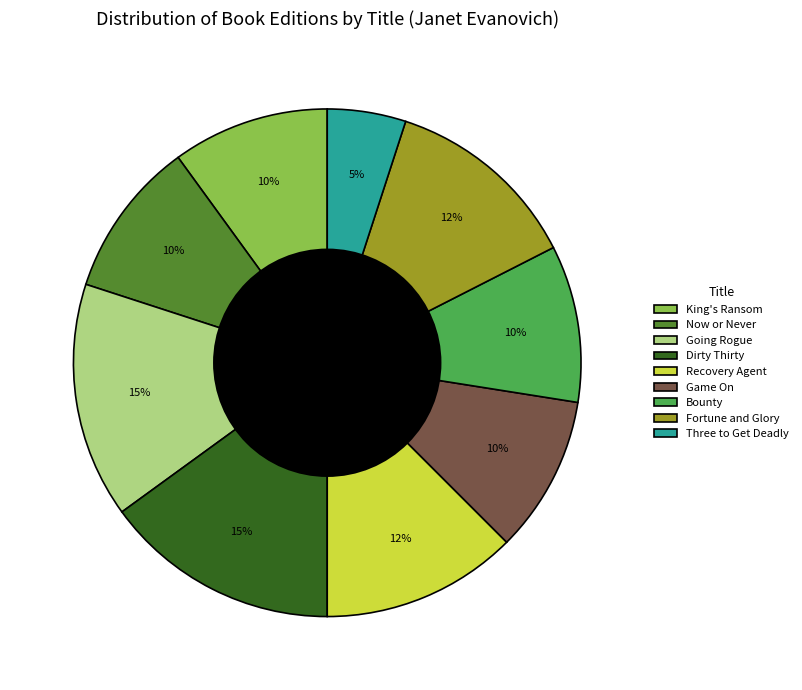

To the nearest percent, what is the average slice percentage?

11%